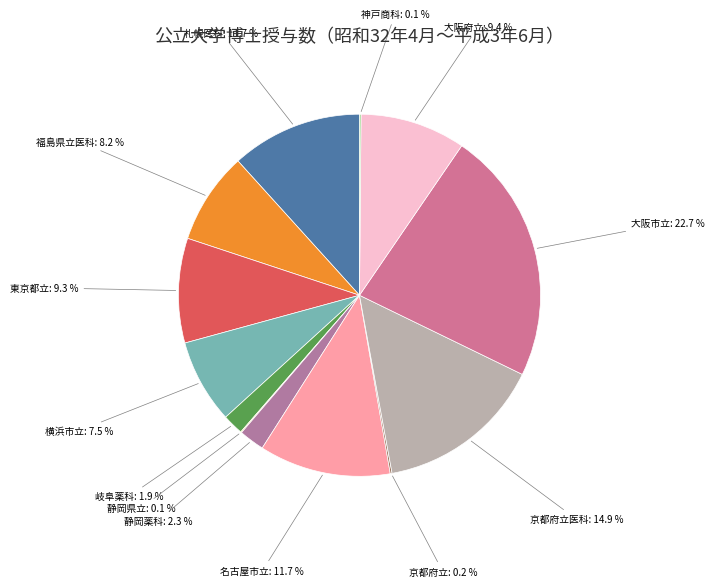

What is the smallest slice in the pie chart?

静岡県立